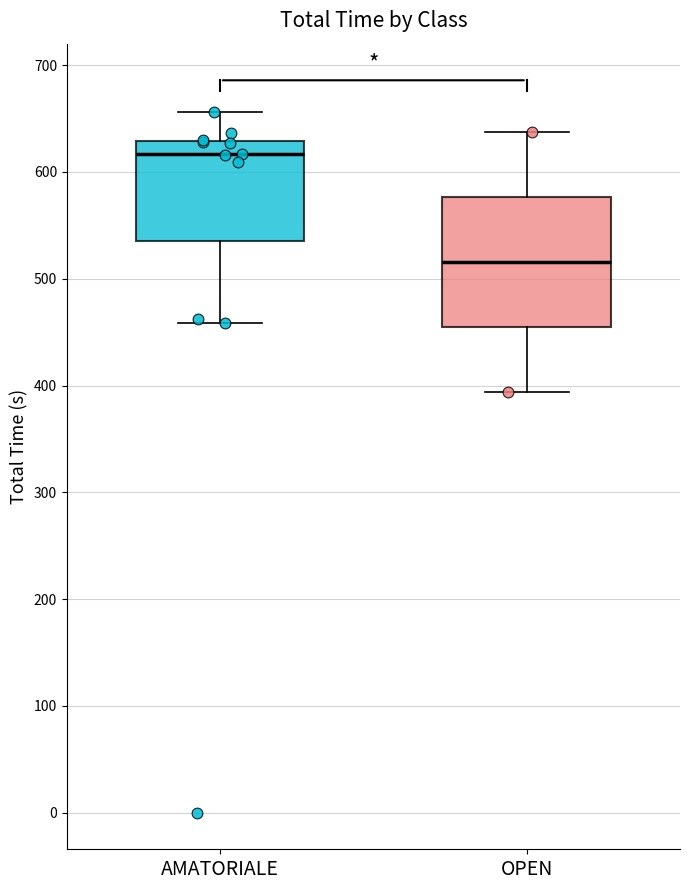

Reading left to right, read every box against the y-axis: the position of its median line, the range the box covers, and the ends of its whiskers. The values are not printed on the chart, so give them approximately, as read against the axis.

AMATORIALE: median 620, box 540 to 630, whiskers 460 to 660
OPEN: median 520, box 460 to 580, whiskers 390 to 640